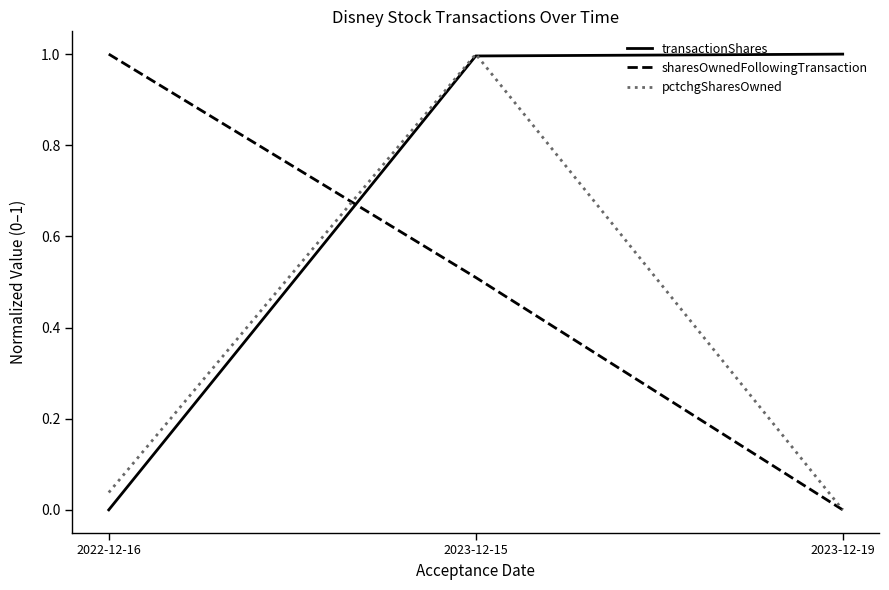

What is the difference between the maximum and minimum values in the pctchgSharesOwned series?

1.0